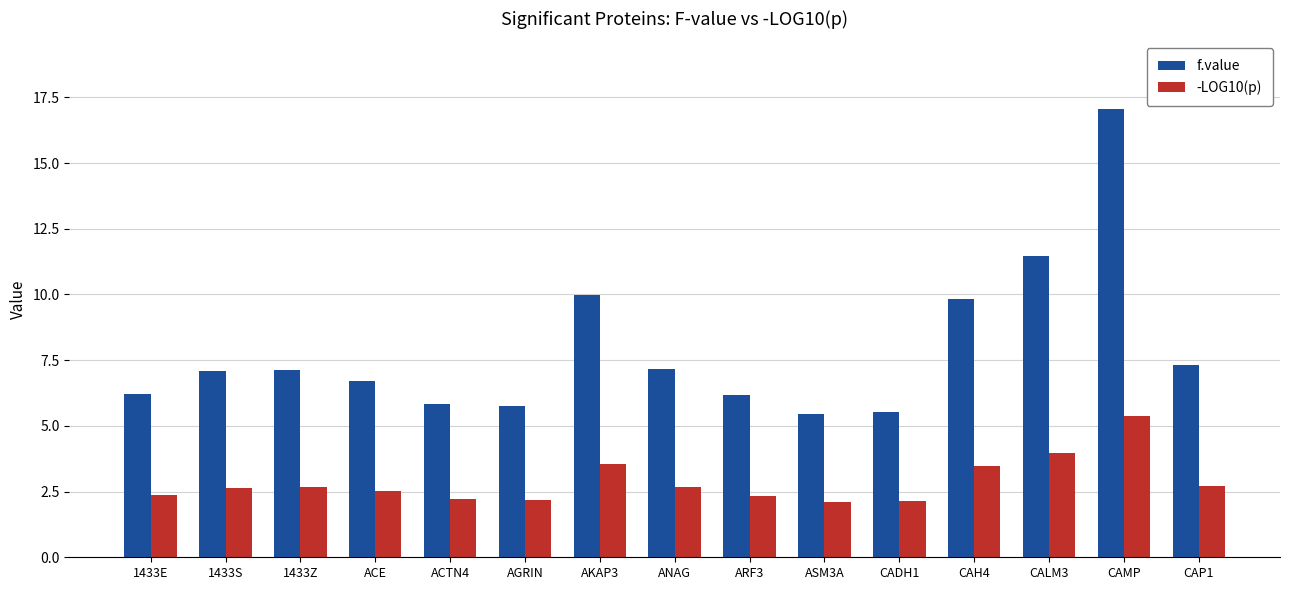

Rank the series at CAP1 from lowest to highest value.

-LOG10(p), f.value